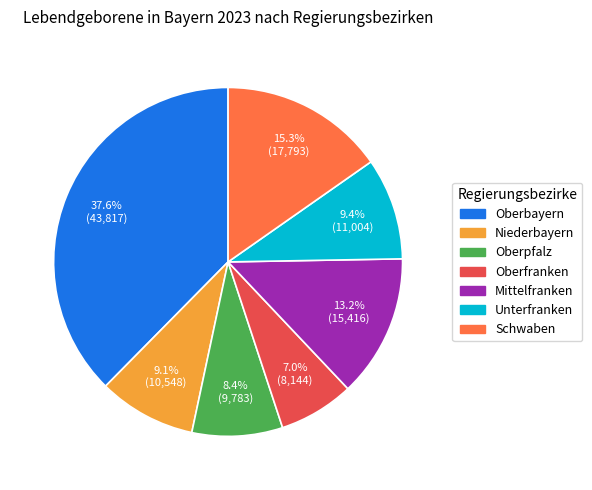

What portion of the pie excludes Niederbayern?

90.9%